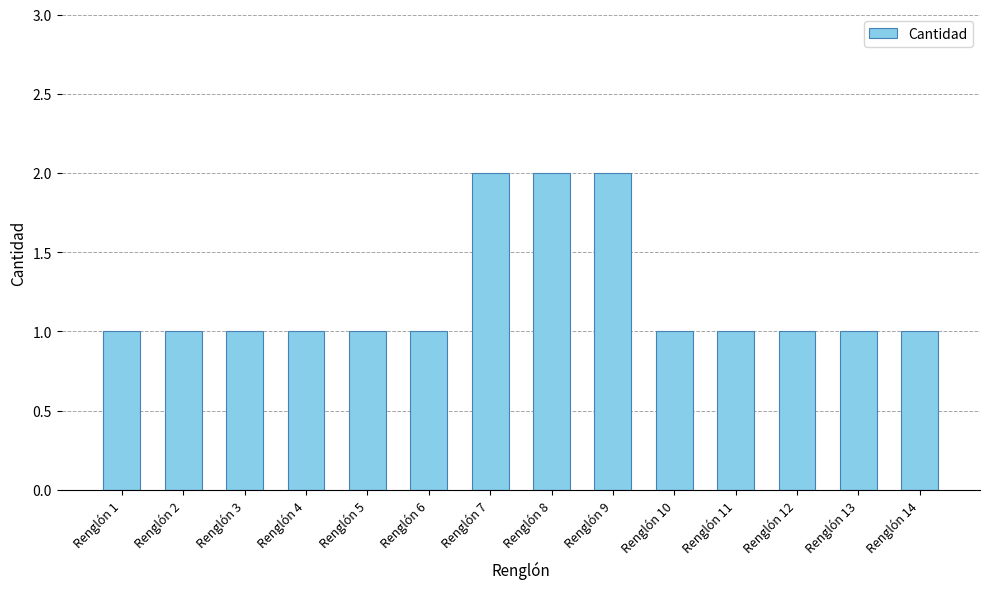

True or false: the data shows 1 at Renglón 4.

True